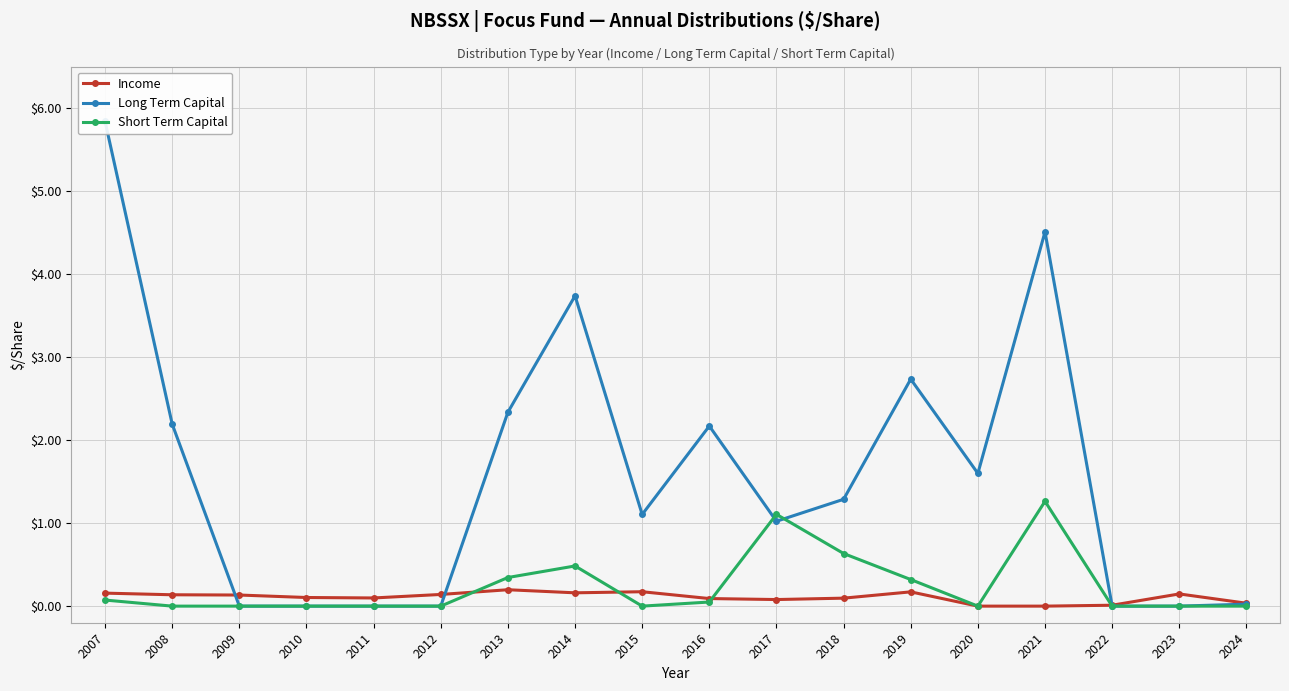

How many positive values does the Income series have?

16